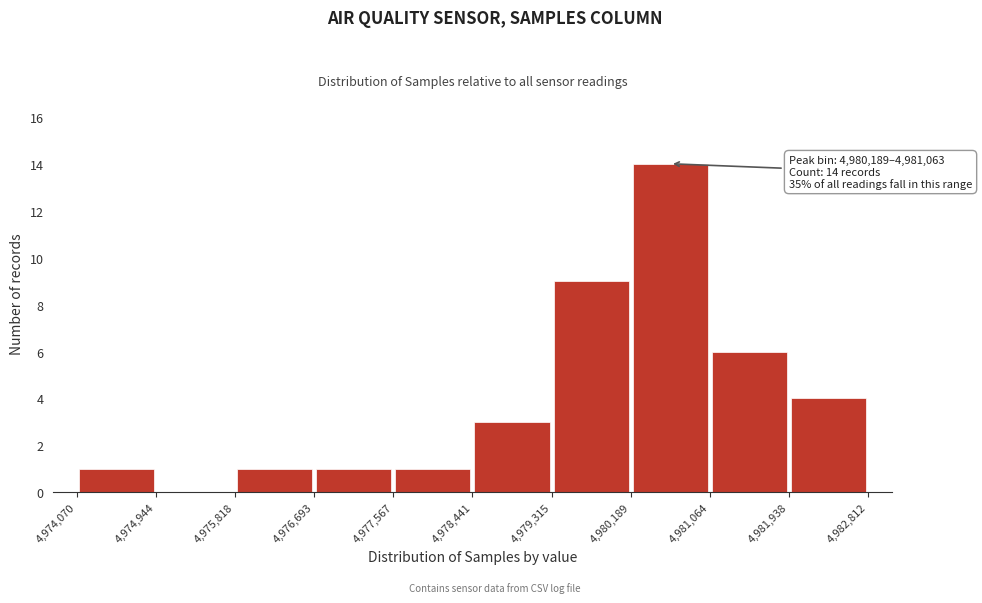

Which range on the x-axis has the tallest bar?

4,980,189 to 4,981,064